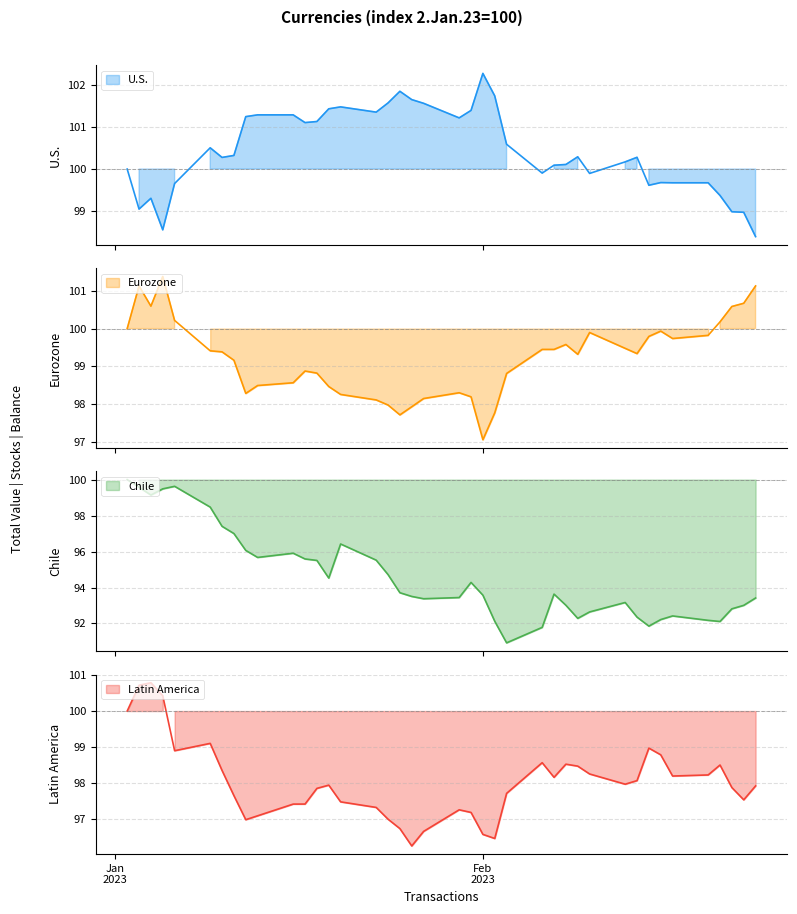

Is the value of U.S. at 2023-02-23 greater than the value of Latin America at 2023-02-14?

Yes